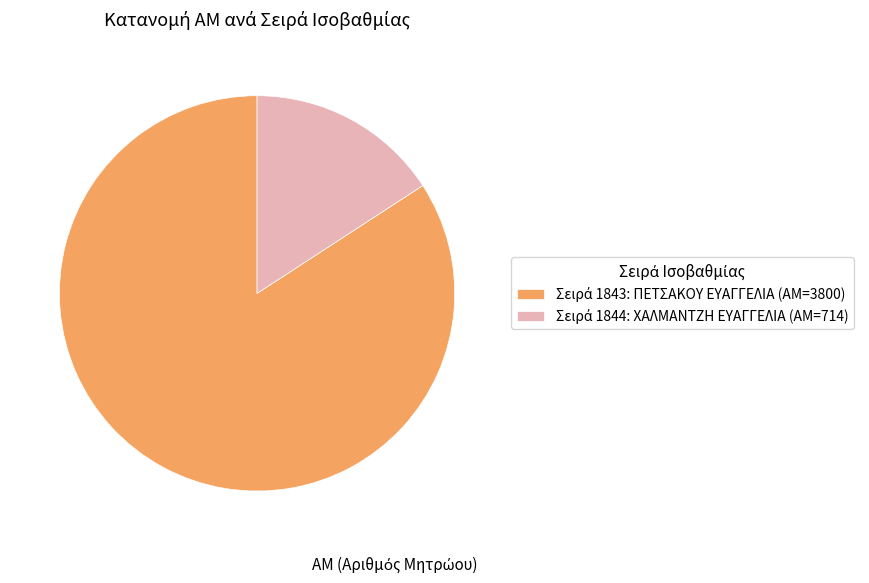

Is there any slice that represents more than half of the pie?

Yes